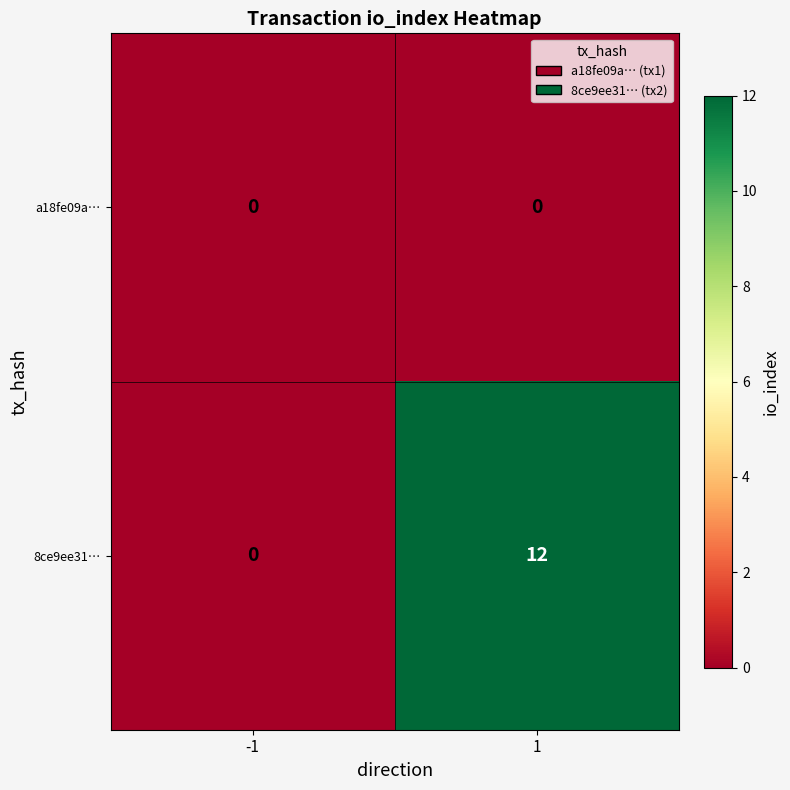

Which series has the largest total across all categories?

8ce9ee31…